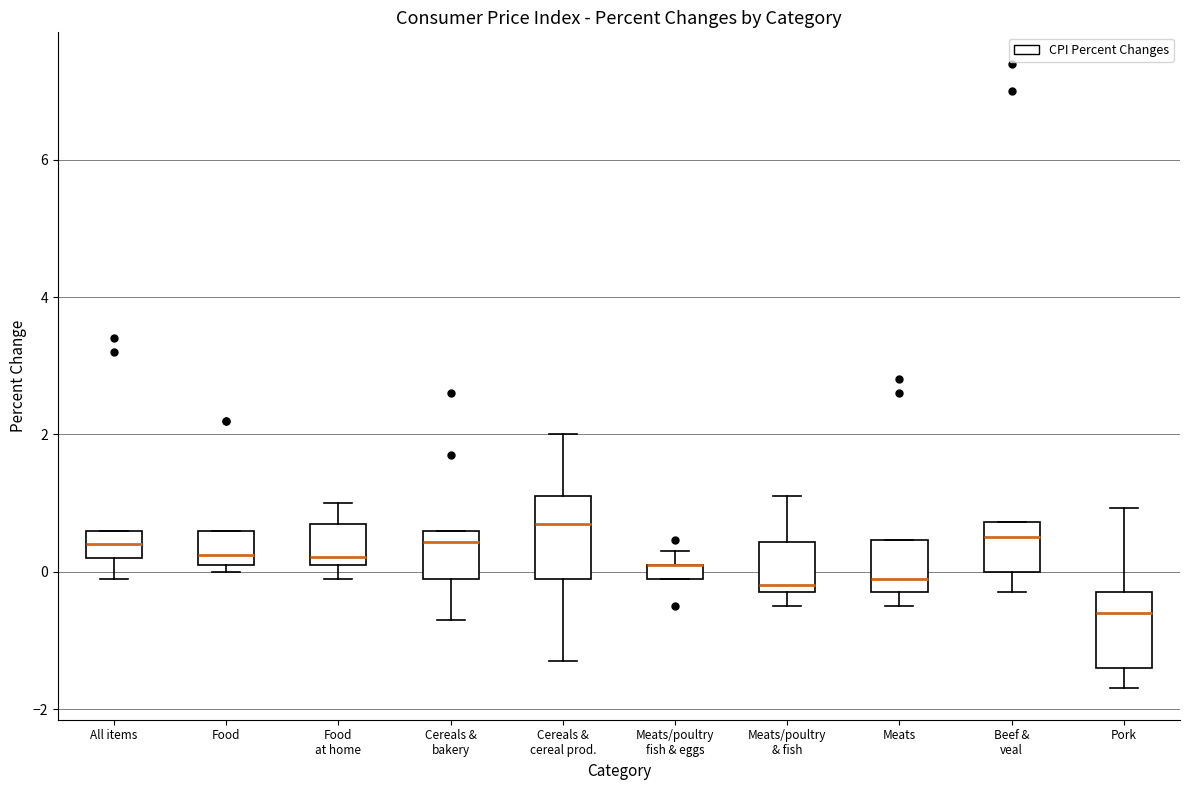

Where is the upper edge of the box for Food on the y-axis? The values are not printed on the chart, so give them approximately, as read against the axis.

0.6